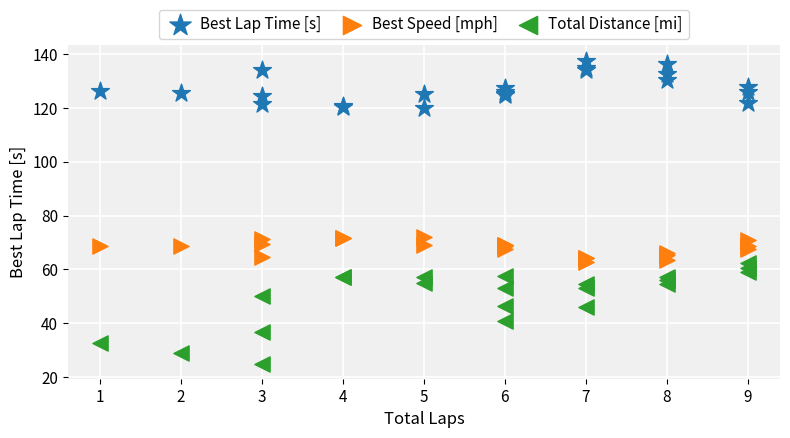

Which series reaches the minimum Y coordinate?

Total Distance [mi]